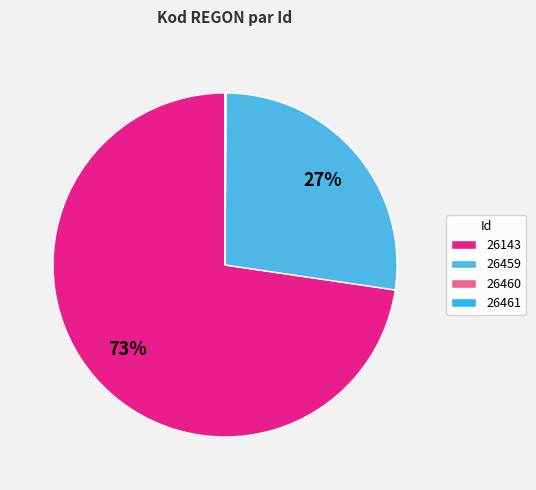

Is there a majority slice in this chart?

Yes